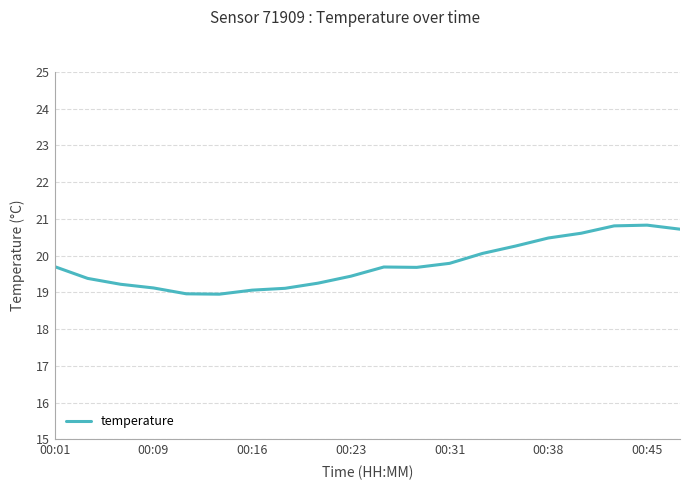

What is the difference between the maximum and minimum values?

1.9